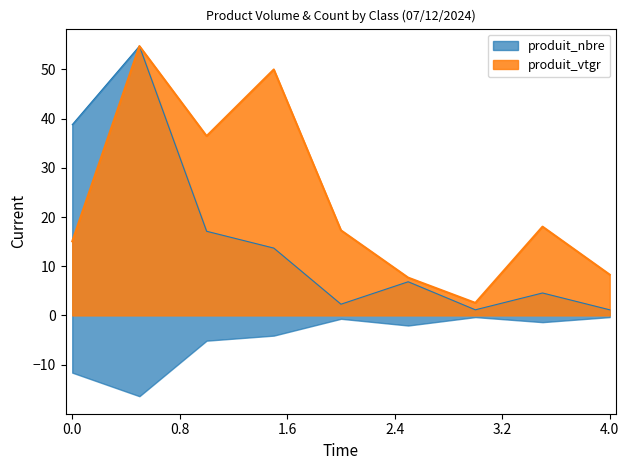

What is the difference between the maximum and second lowest values in the produit_vtgr series?

47.0